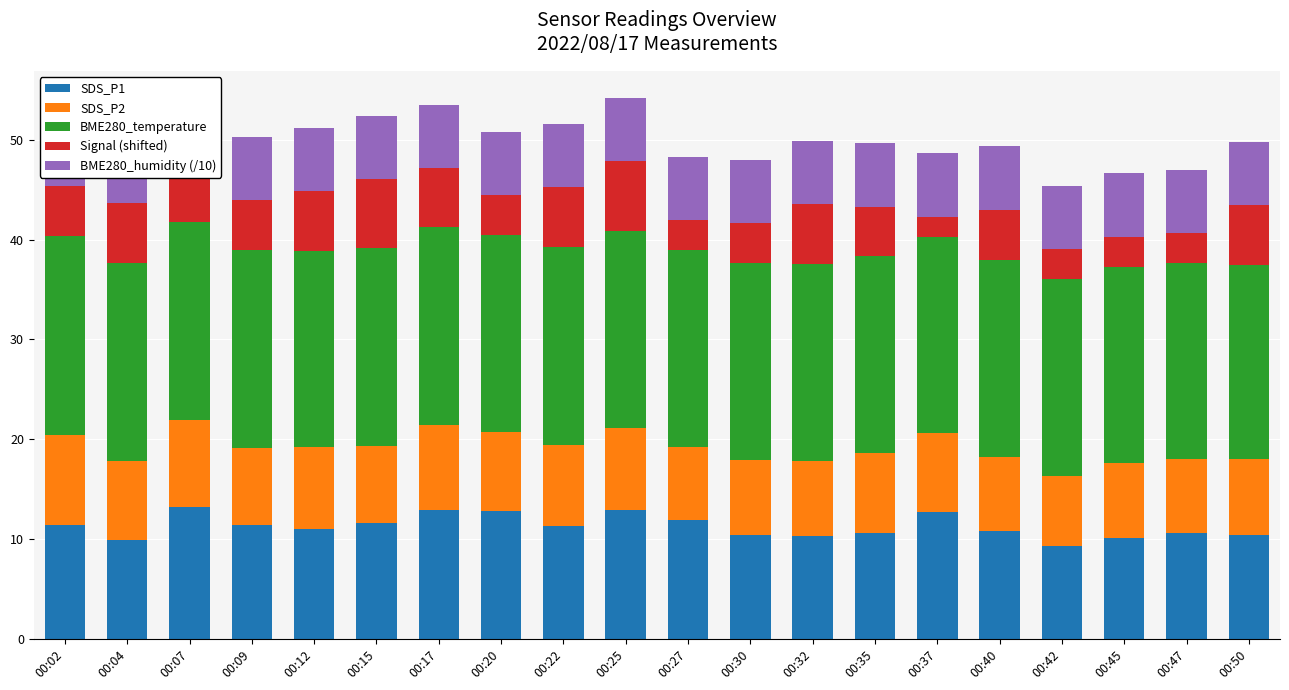

What is the total value across all series at 00:50?

49.8